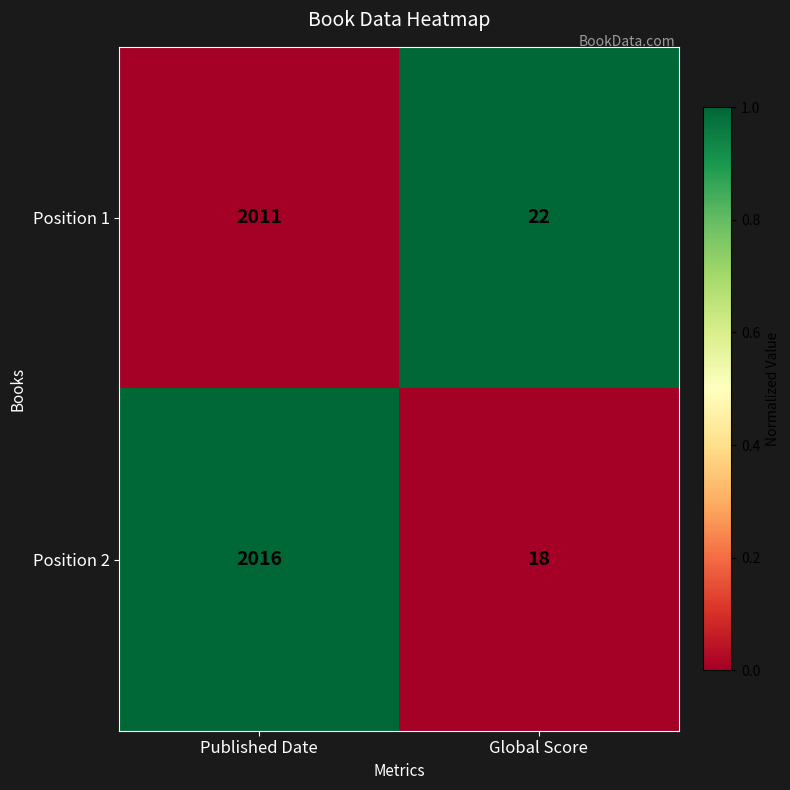

How many series are shown in this chart?

2